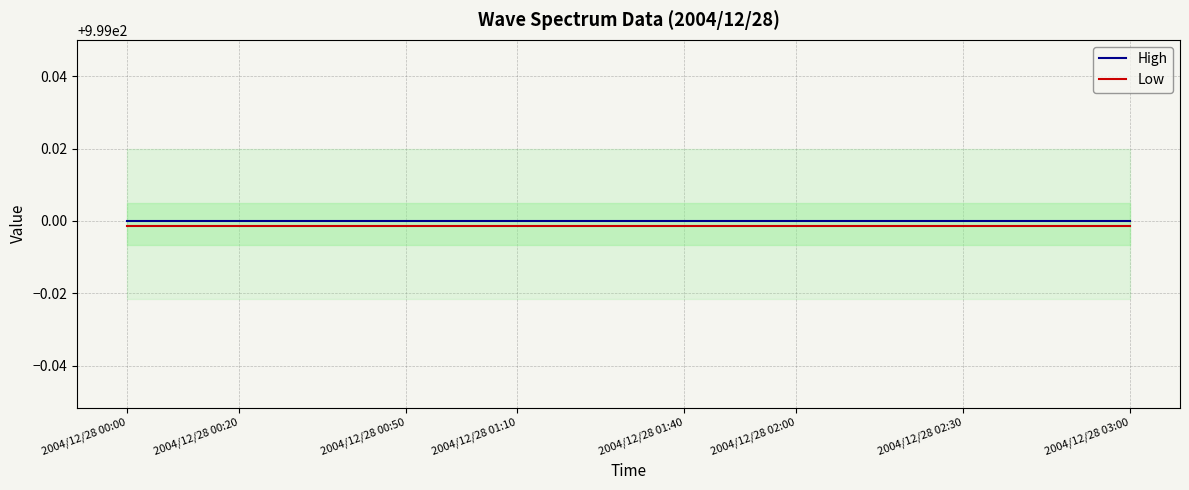

What is the sum of all High values?

18981.0